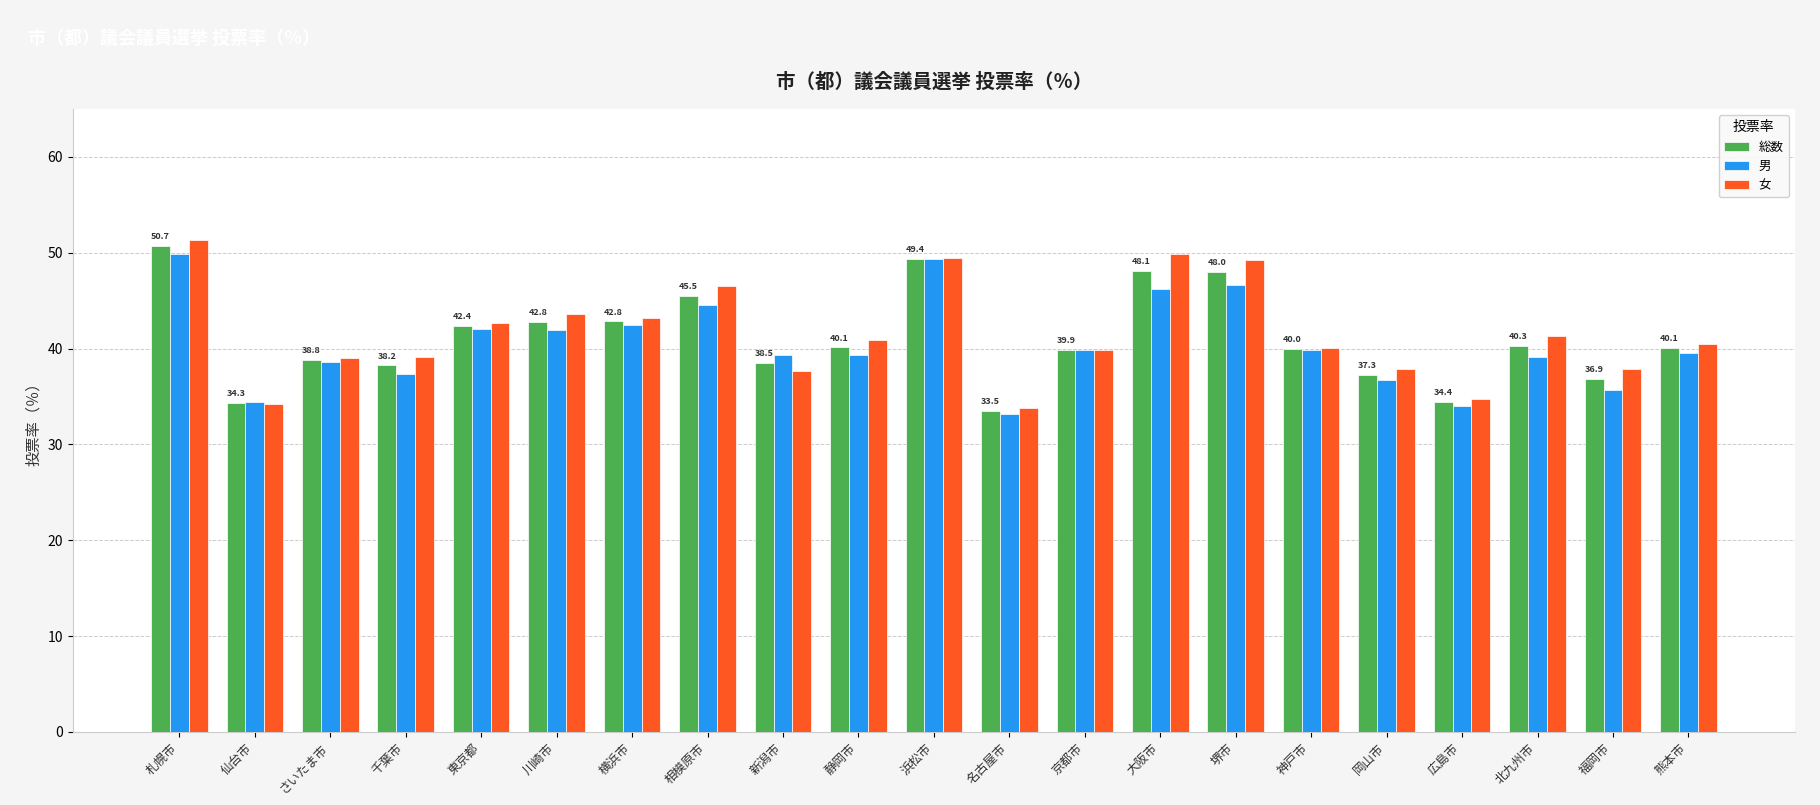

Count the number of categories in the chart.

21